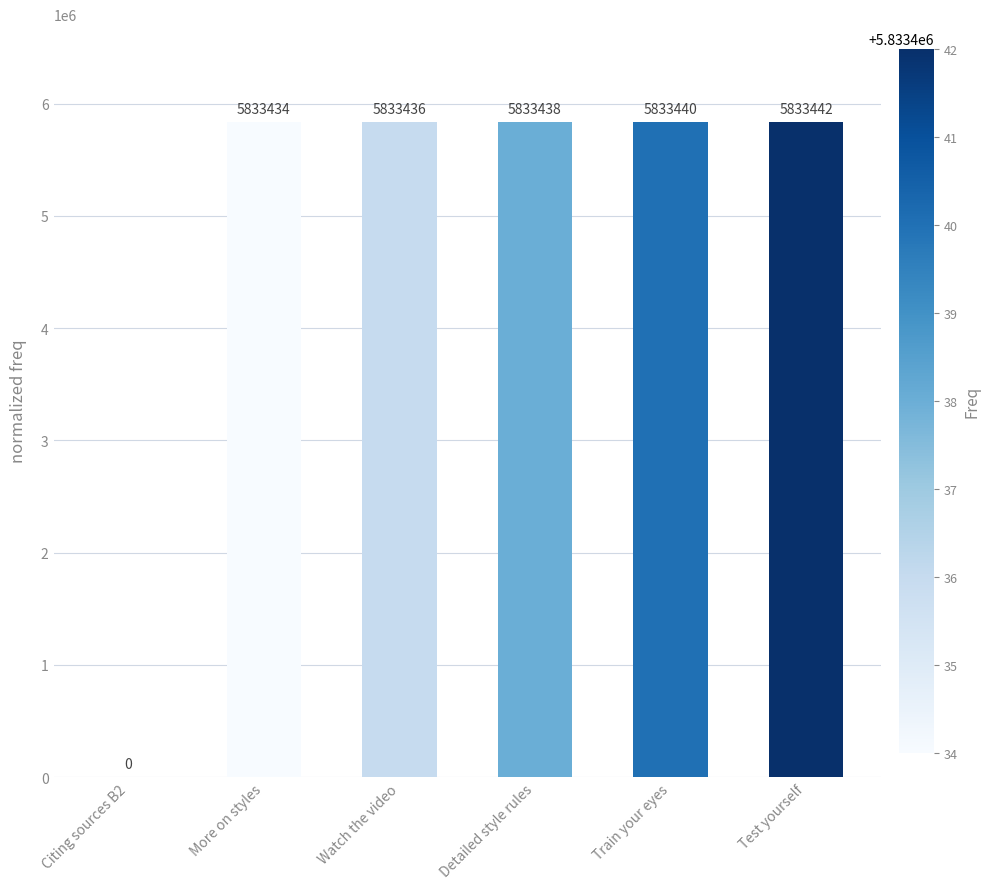

What is the sum of the values at Detailed style rules and Test yourself?

11666880